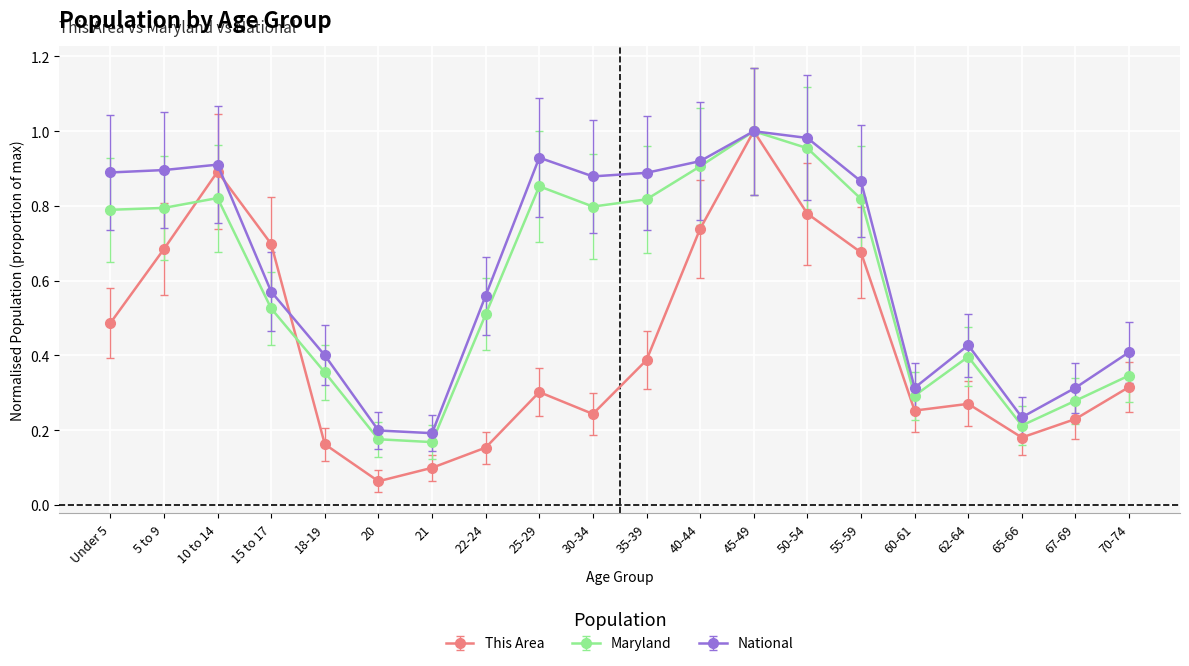

At which category does Maryland reach its first local peak?

10 to 14